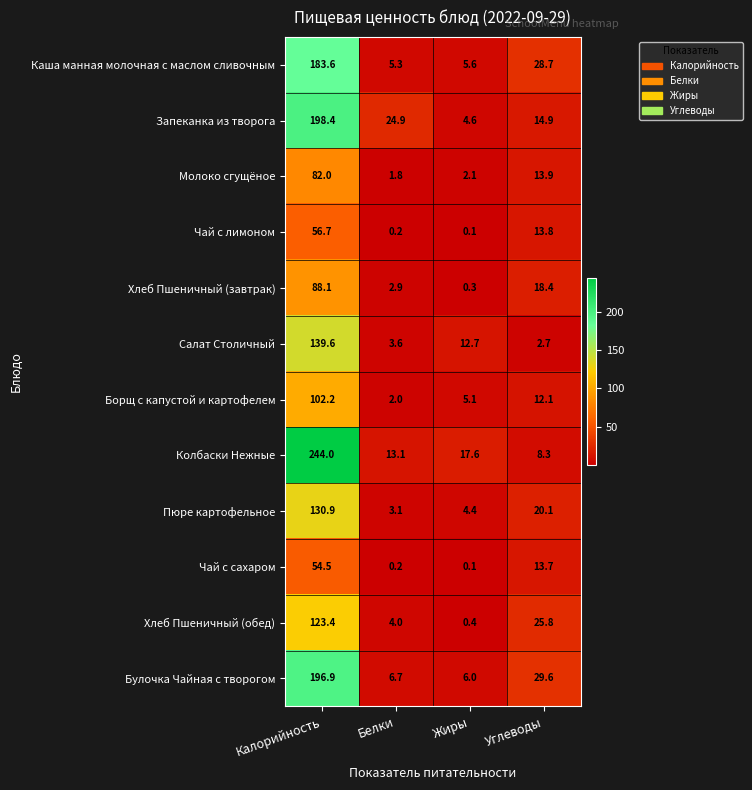

How many data points does each series have?

4